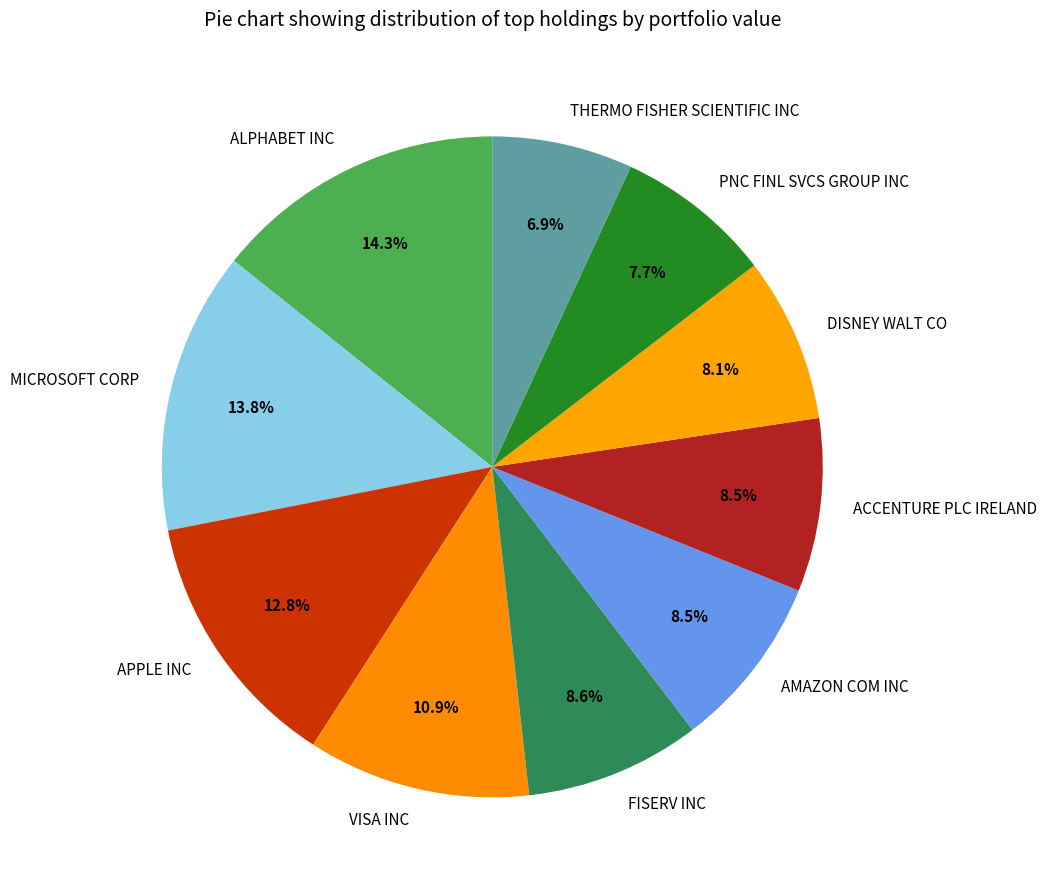

Is it true that PNC FINL SVCS GROUP INC is 2% of the pie?

False